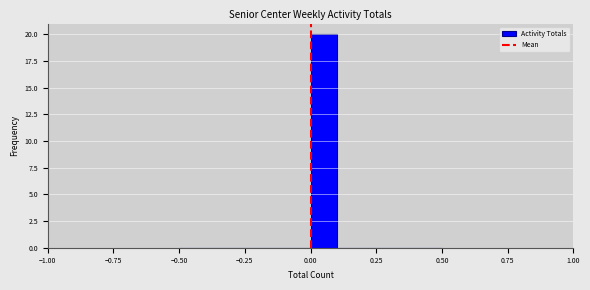

Around what value on the x-axis is the tallest bar? Give the approximate position of its centre, as read against the axis.

0.05